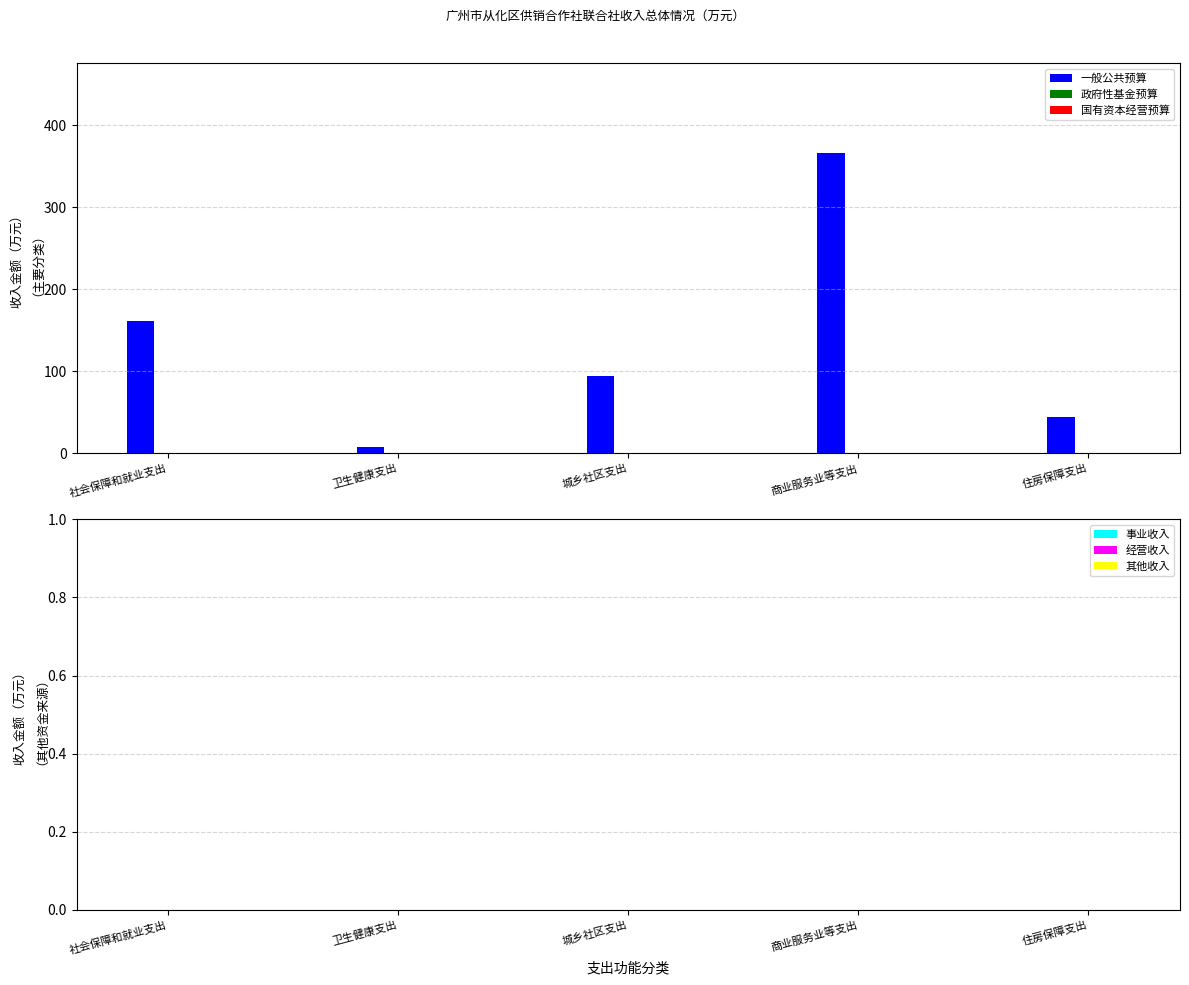

What position from the left is 商业服务业等支出?

4